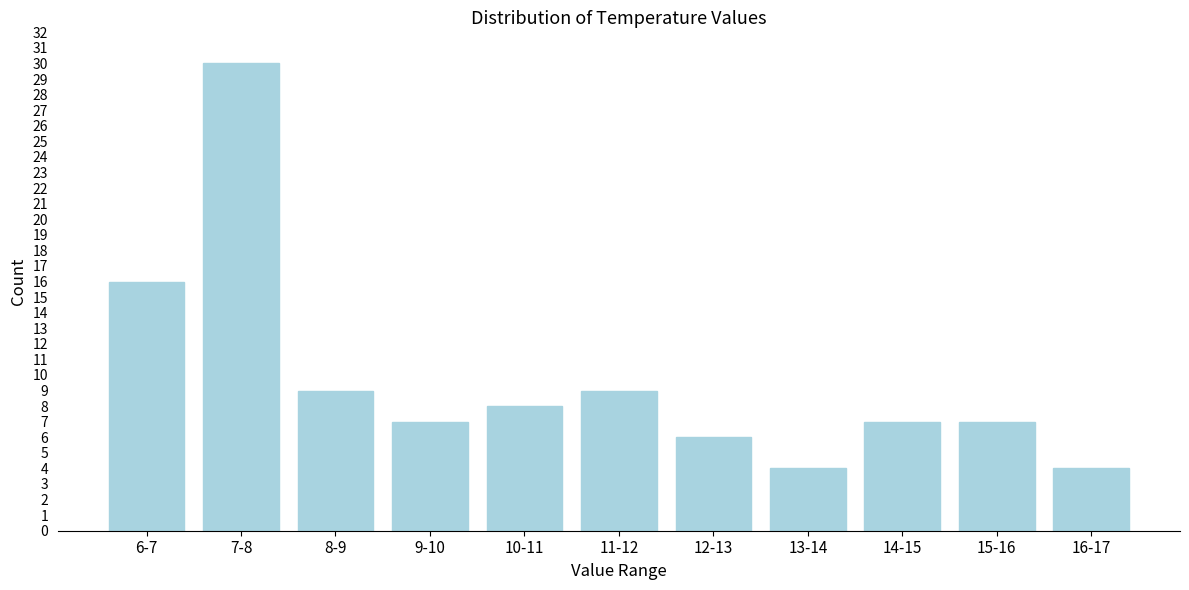

Reading right to left, transcribe all the data shown in this chart.

16-17=4	15-16=7	14-15=7	13-14=4	12-13=6	11-12=9	10-11=8	9-10=7	8-9=9	7-8=30	6-7=16